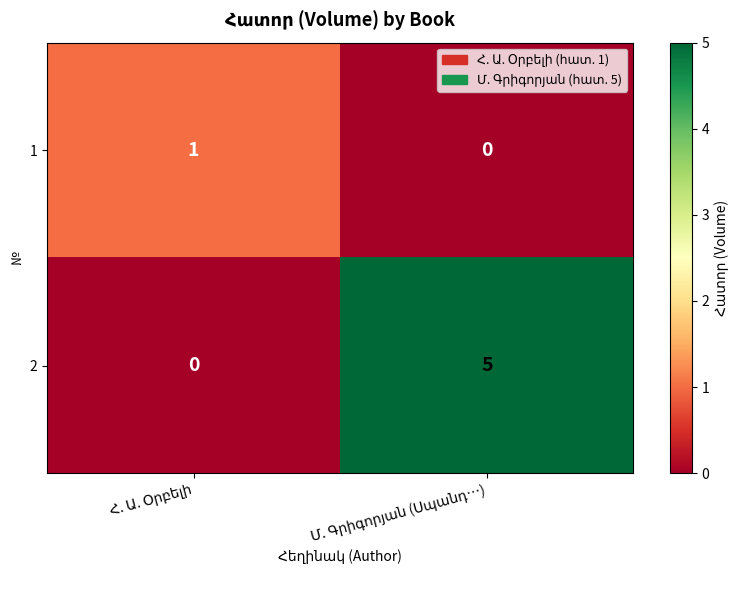

What is the maximum value shown in the chart?

5